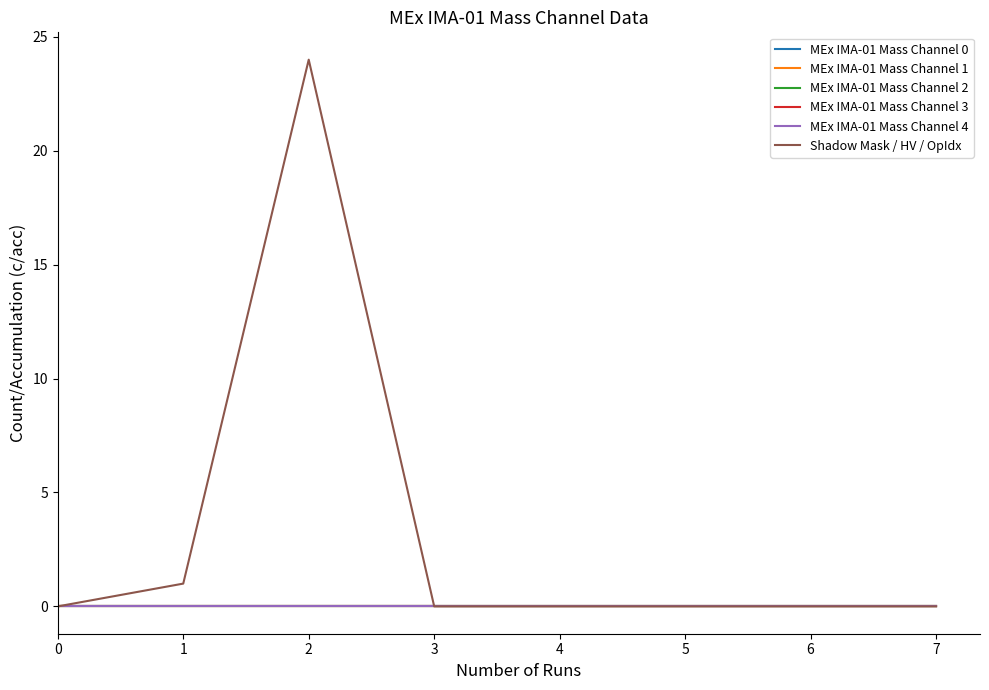

How many lines are shown in the chart?

6